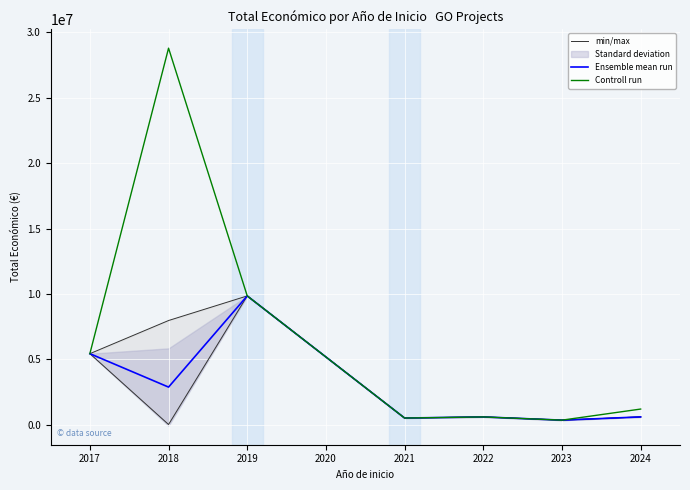

What is the sum of the Ensemble mean run values at 2017 and 2023?

5785691.0